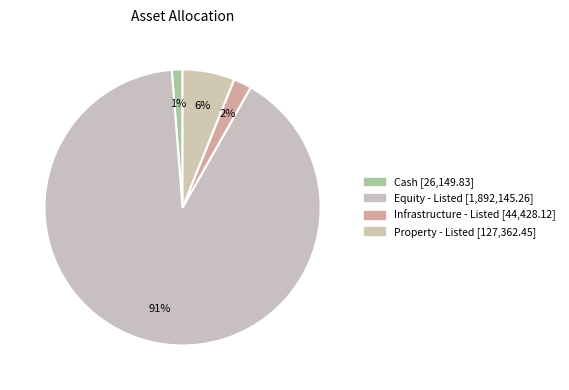

The Cash slice represents 11% of the pie. True or false?

False